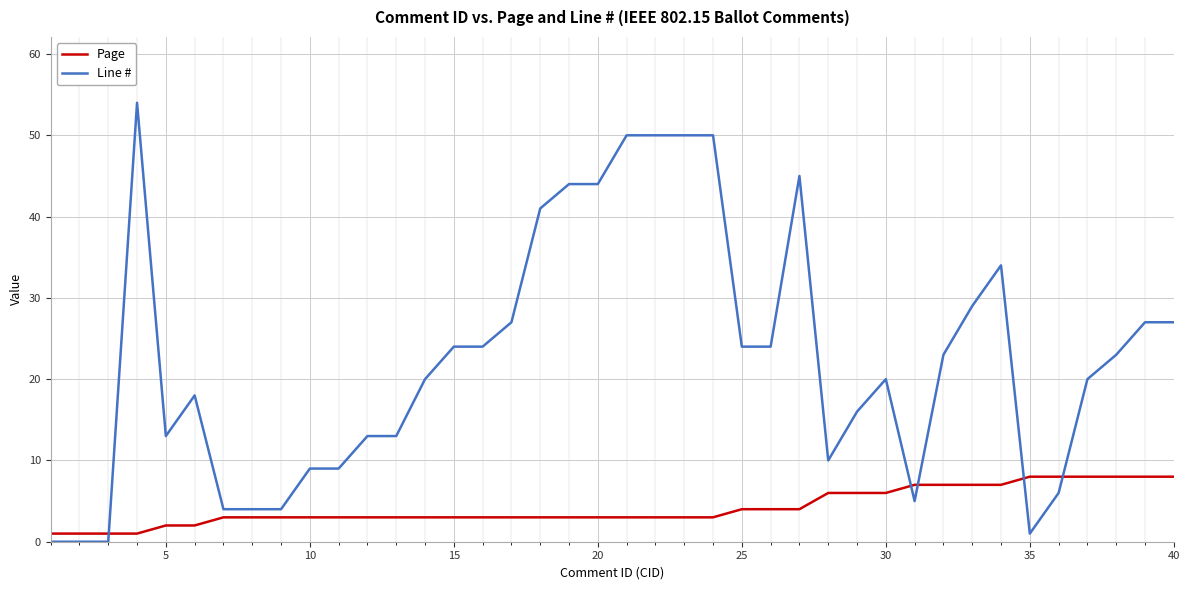

Which series has the largest total across all categories?

Line #